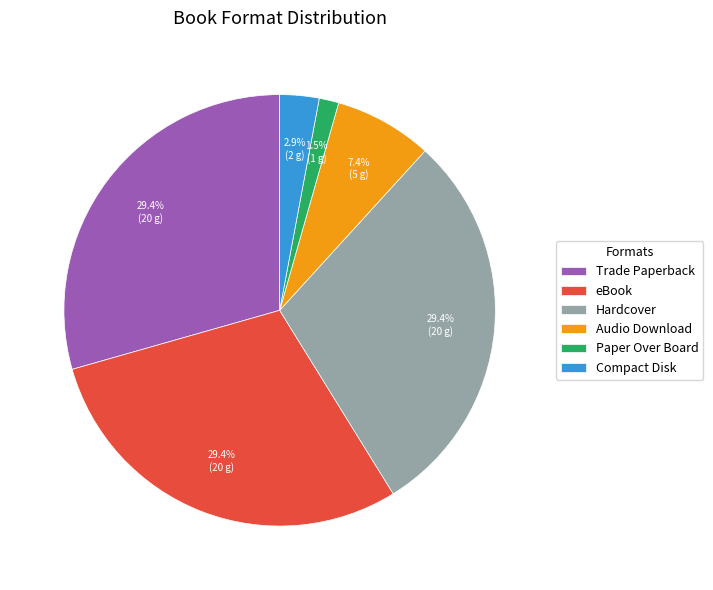

What percentage is the eBook slice, to the nearest percent?

29%